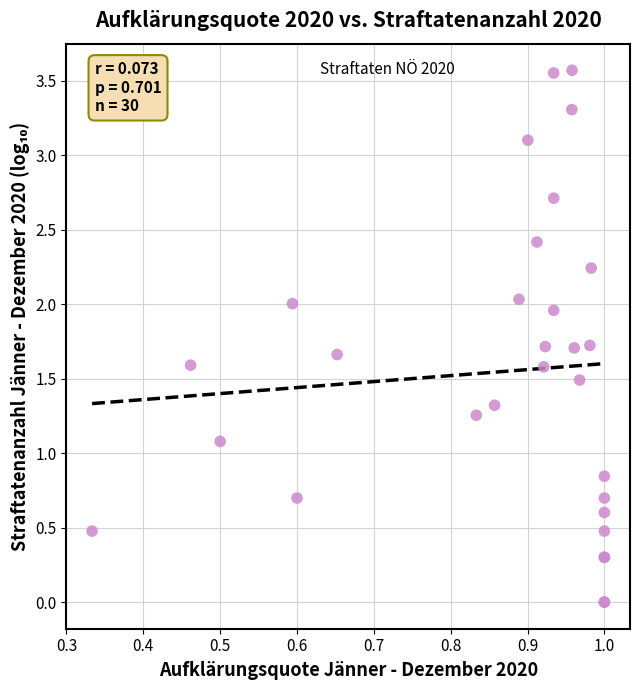

What Y value in the scatter plot is closest to 1?

1.1